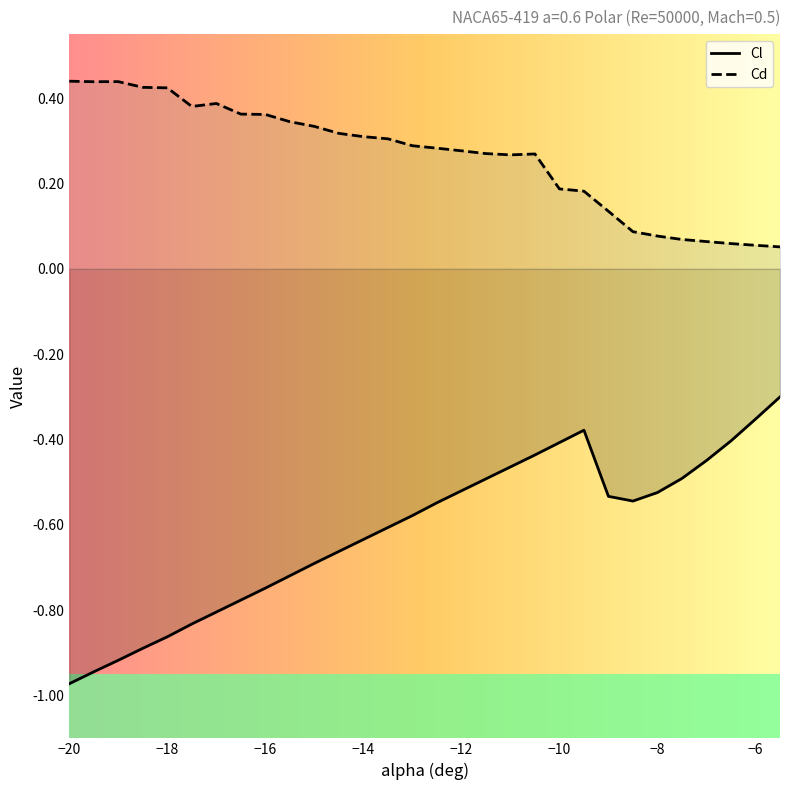

Which series has the largest total across all categories?

Cd